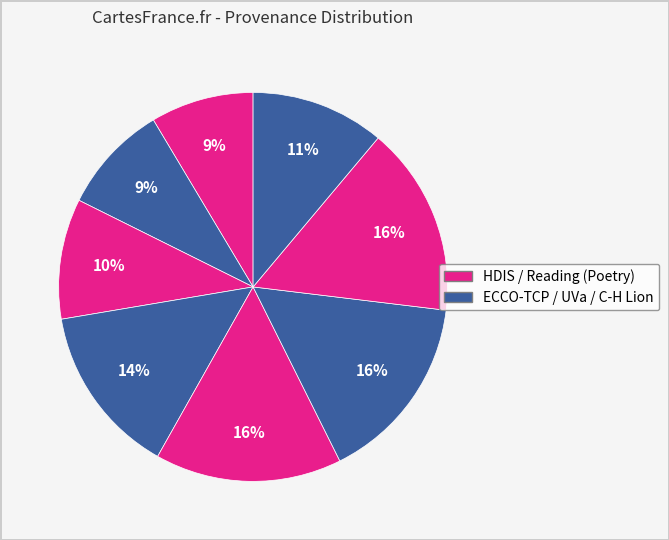

Count the number of slices in the pie.

8